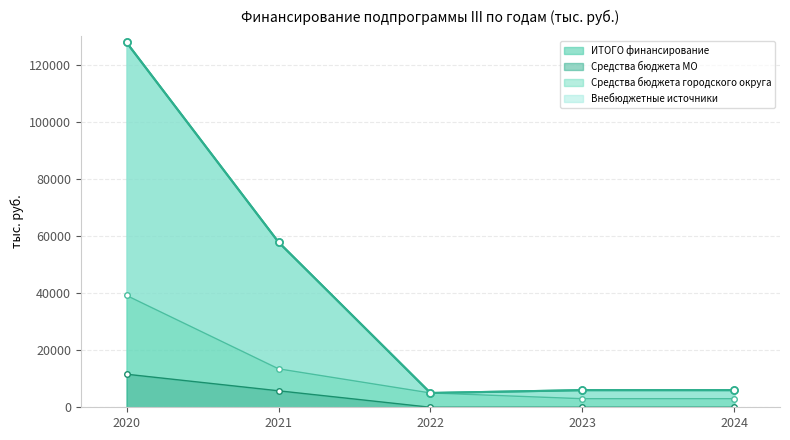

List the series in order of their peak value, highest first.

ИТОГО финансирование, Средства бюджета городского округа, Средства бюджета МО